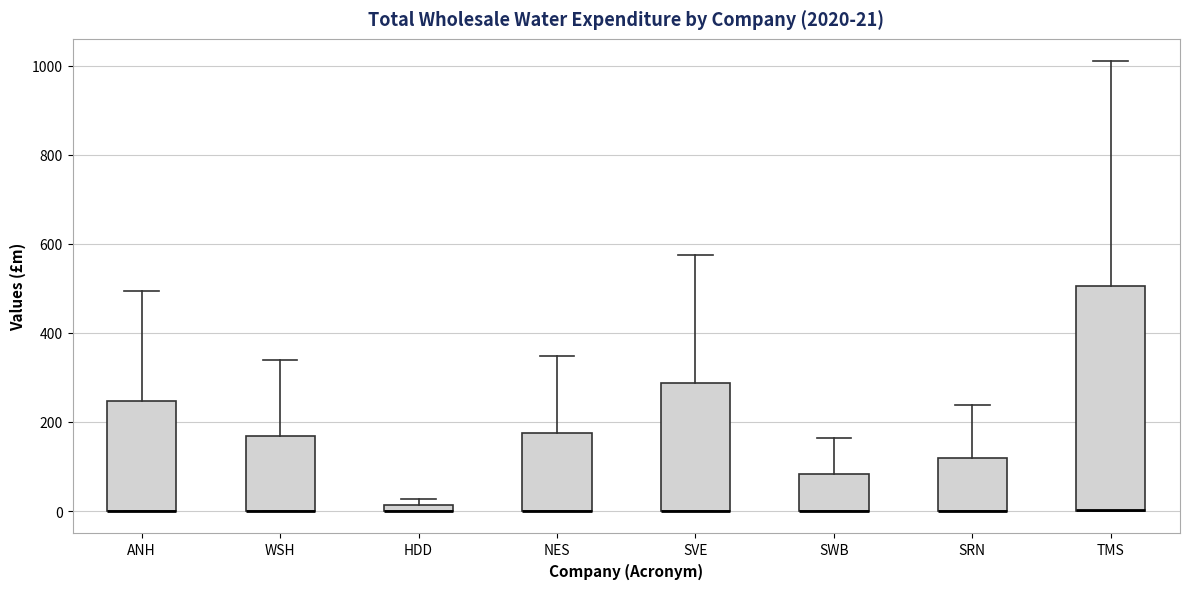

Comparing the boxes themselves (not the whiskers), which one is the tallest?

TMS